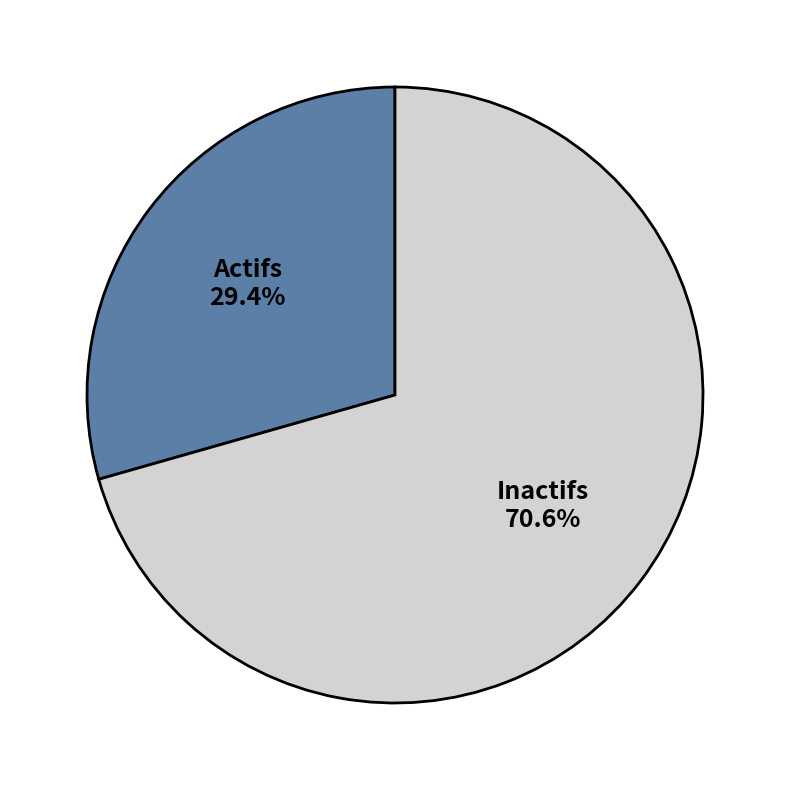

Is Actifs the majority of the pie?

No